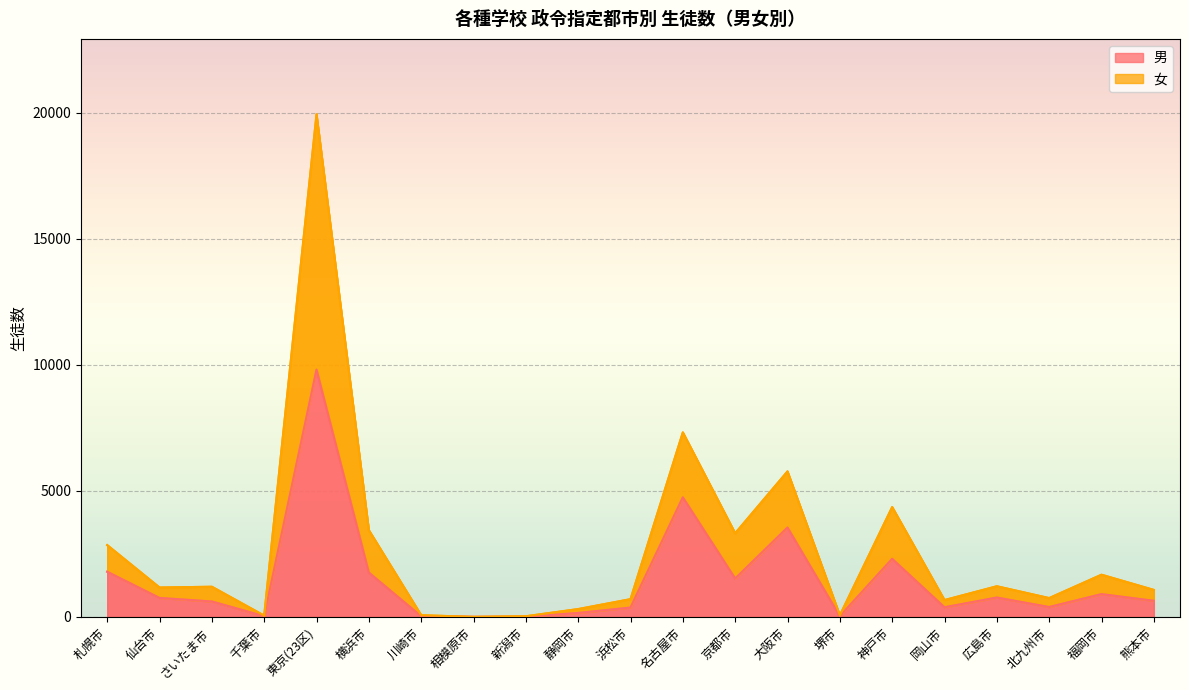

At which label does 男 reach its peak?

東京(23区)